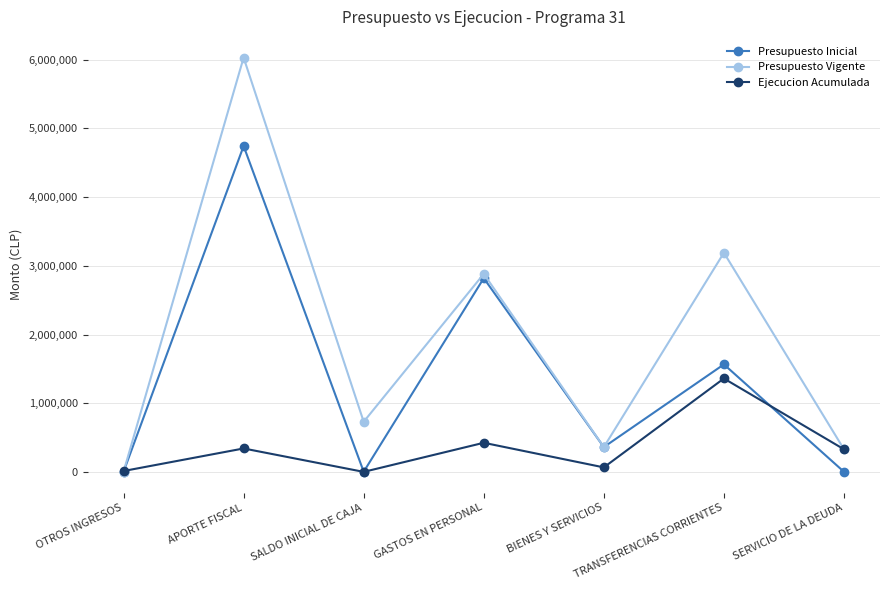

Rank the series by their maximum value, from highest to lowest.

Presupuesto Vigente, Presupuesto Inicial, Ejecucion Acumulada